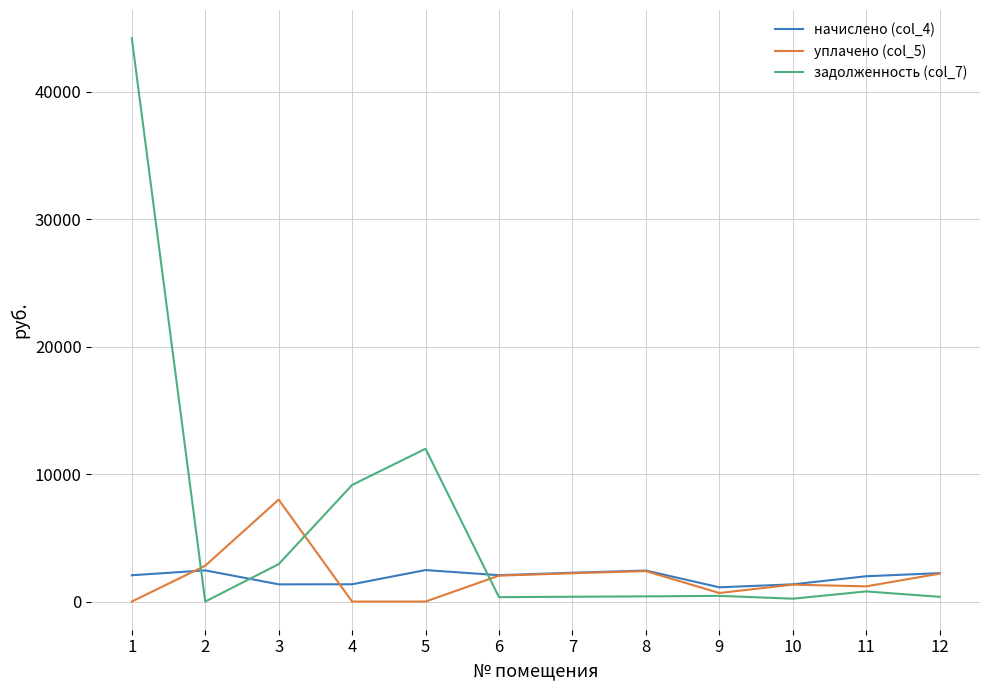

What is the greatest value displayed?

44208.4